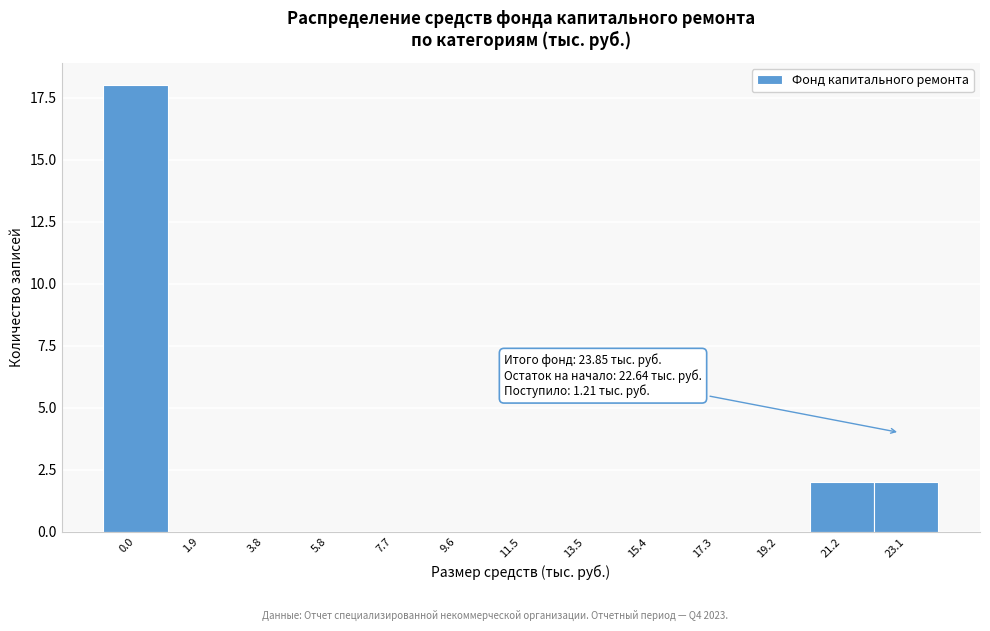

Reading right to left, extract all data points from this chart.

23.1=2	21.2=2	19.2=0	17.3=0	15.4=0	13.5=0	11.5=0	9.6=0	7.7=0	5.8=0	3.8=0	1.9=0	0.0=18